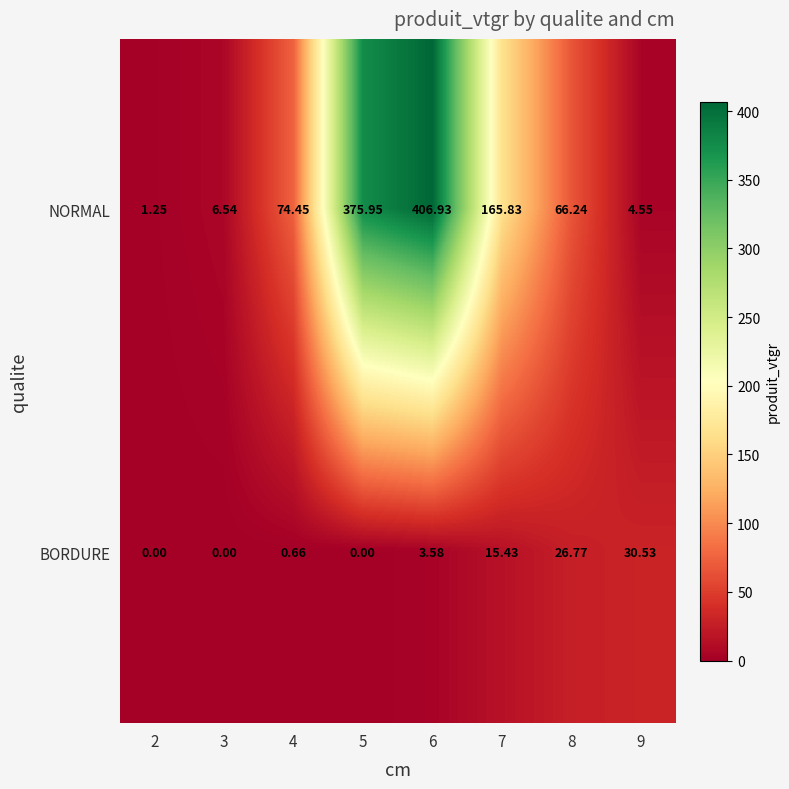

Rank the series by their maximum value, from lowest to highest.

BORDURE, NORMAL